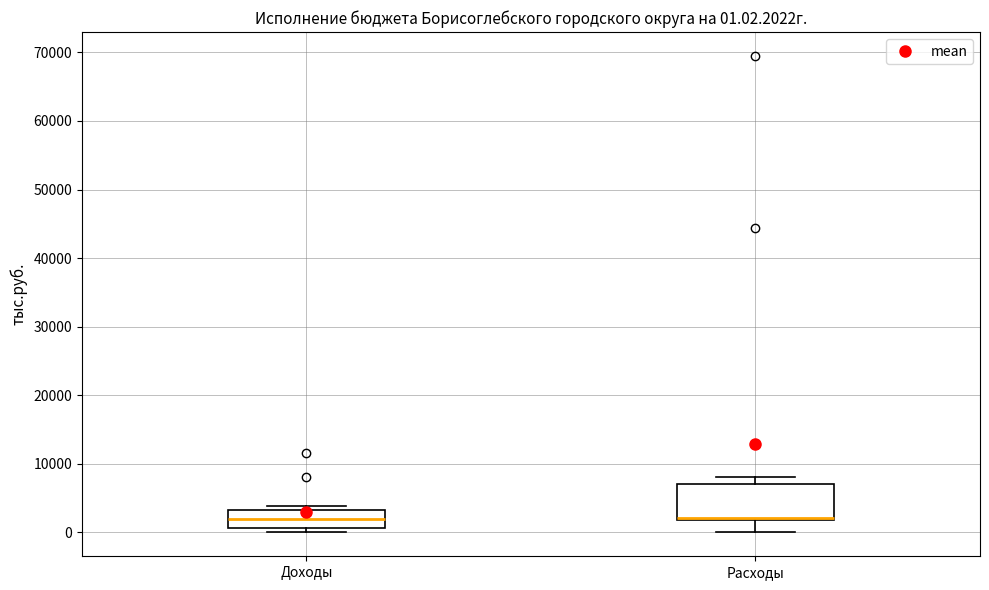

Comparing the boxes themselves (not the whiskers), which one is the tallest?

Расходы